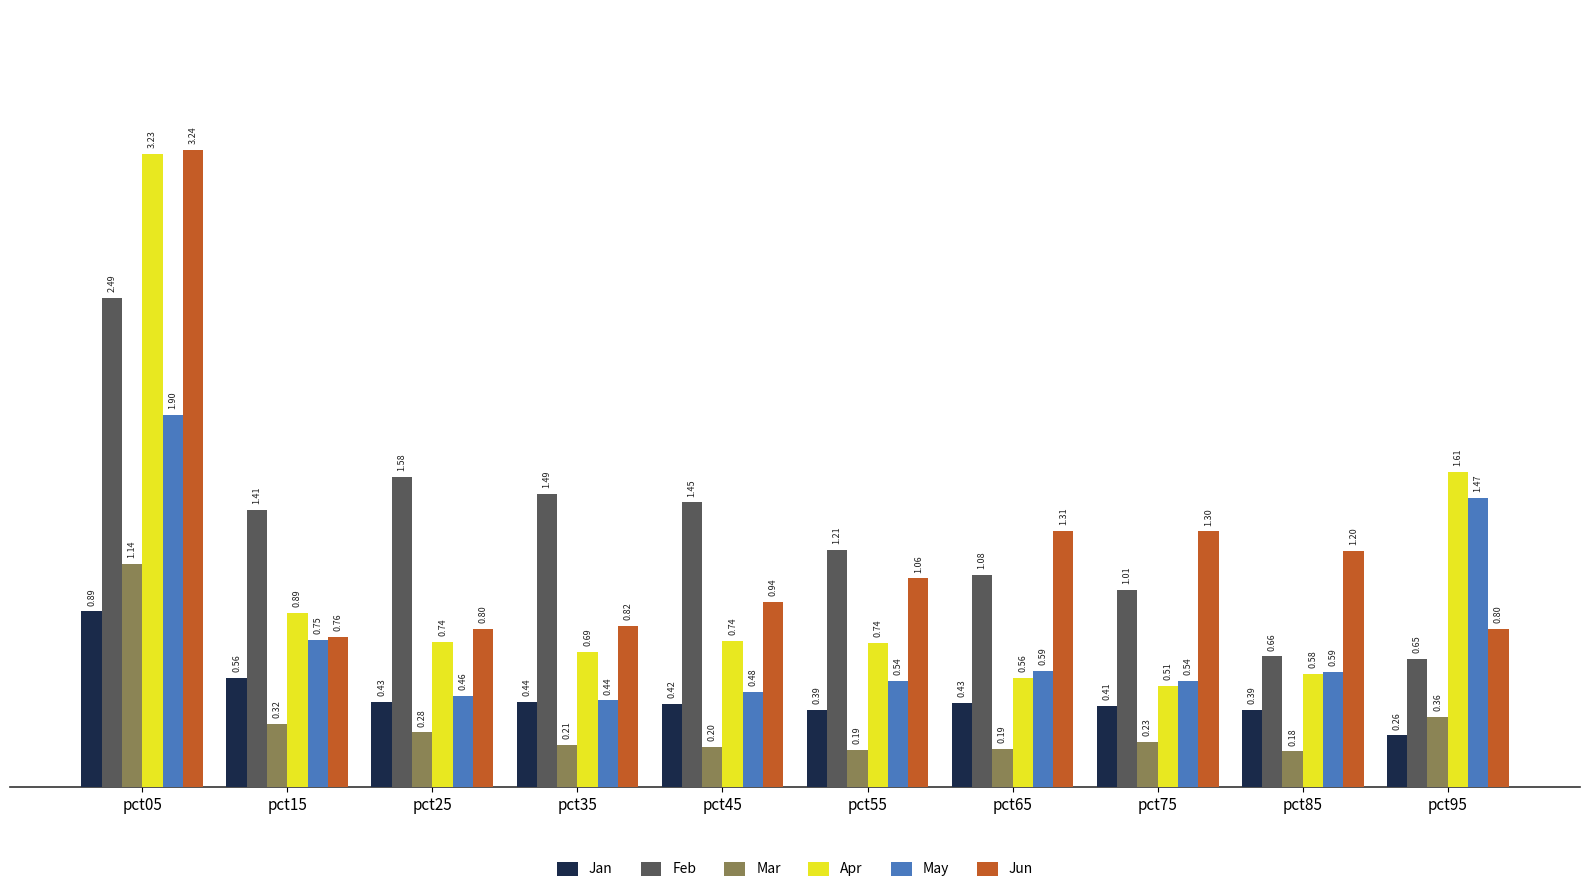

What is the value of the Jun bar at the 4th from the left?

0.8